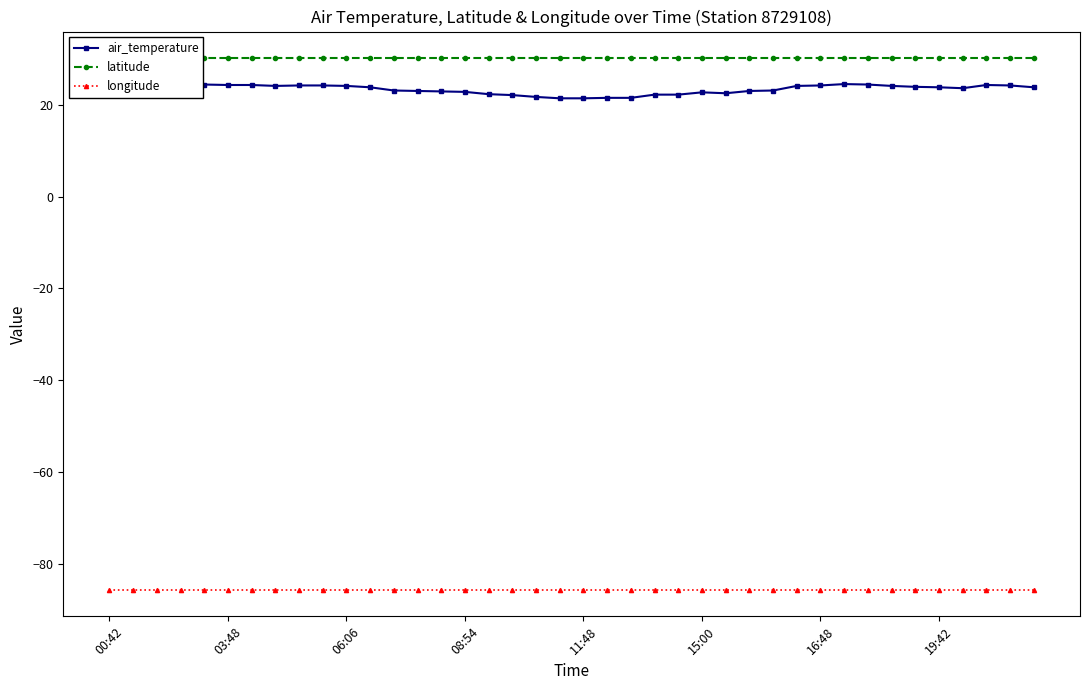

What position from the right is 00:42?

40